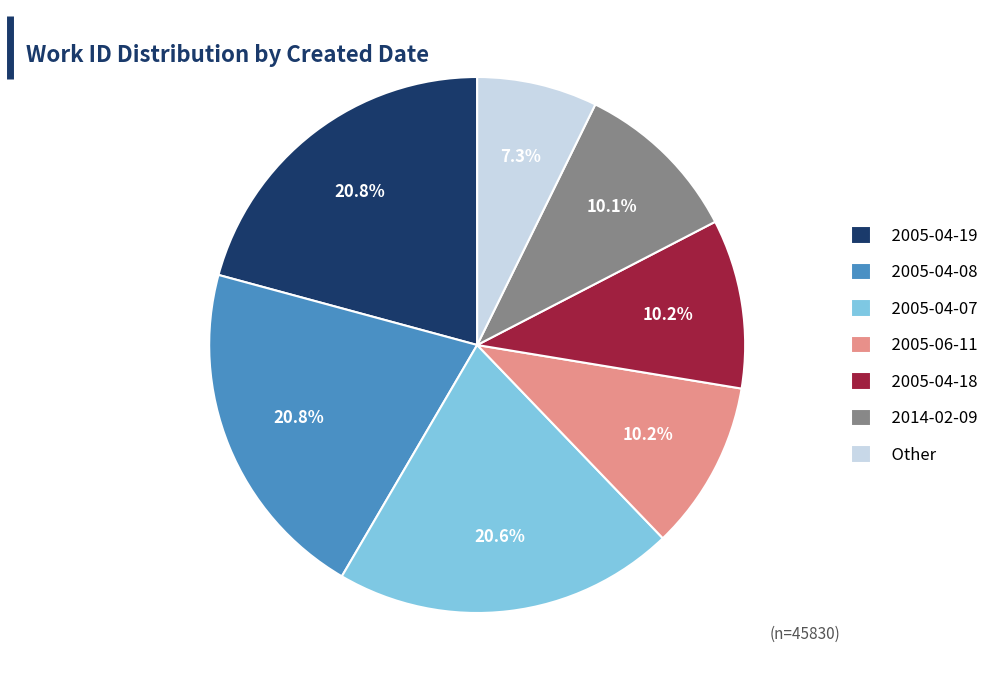

The 2005-06-11 slice represents 24% of the pie. True or false?

False